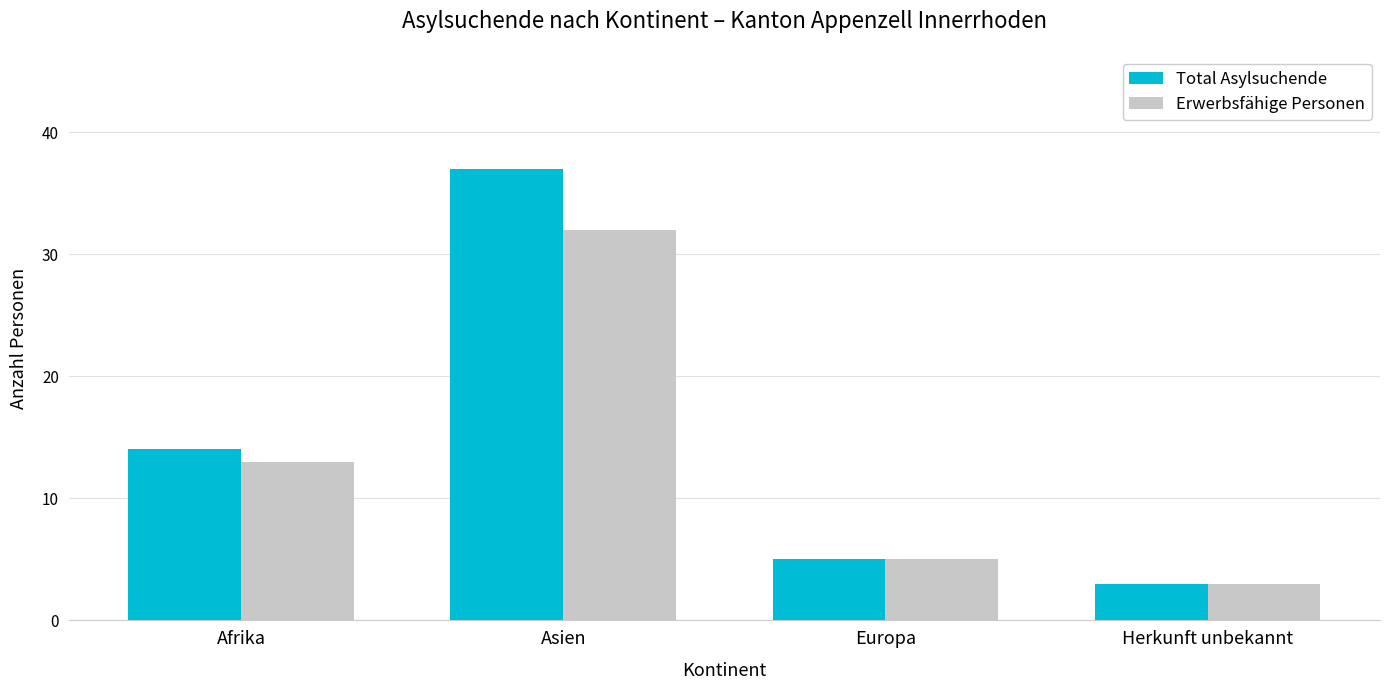

What is the label of the 3rd bar from the left?

Europa